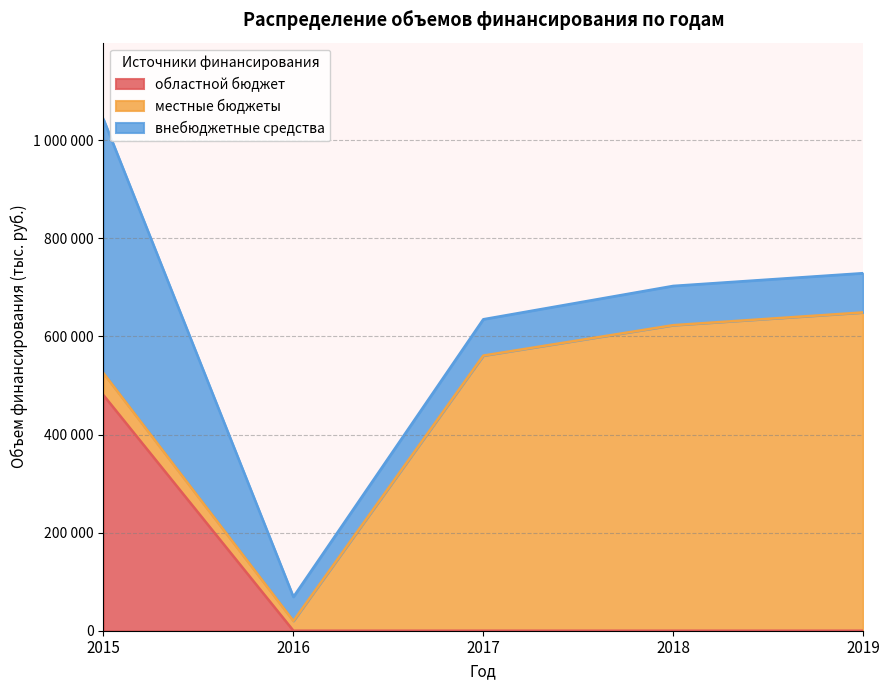

Where is местные бюджеты nearest to the value 334500?

2017